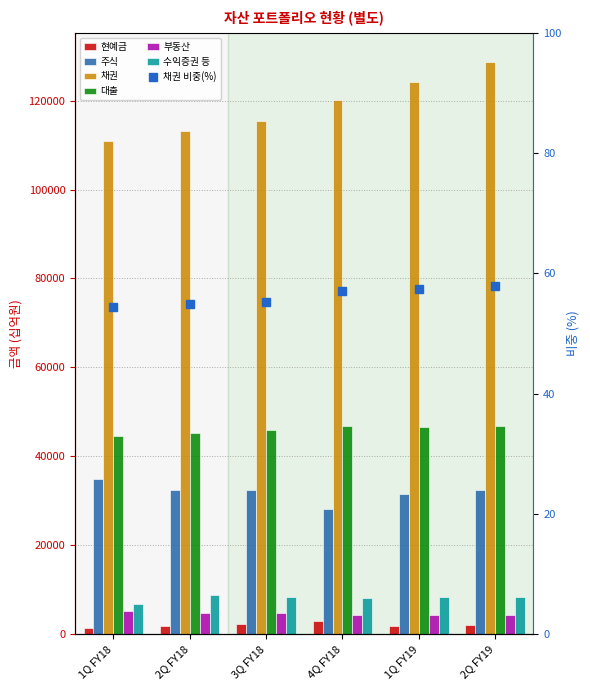

How many bars are there in total?

36